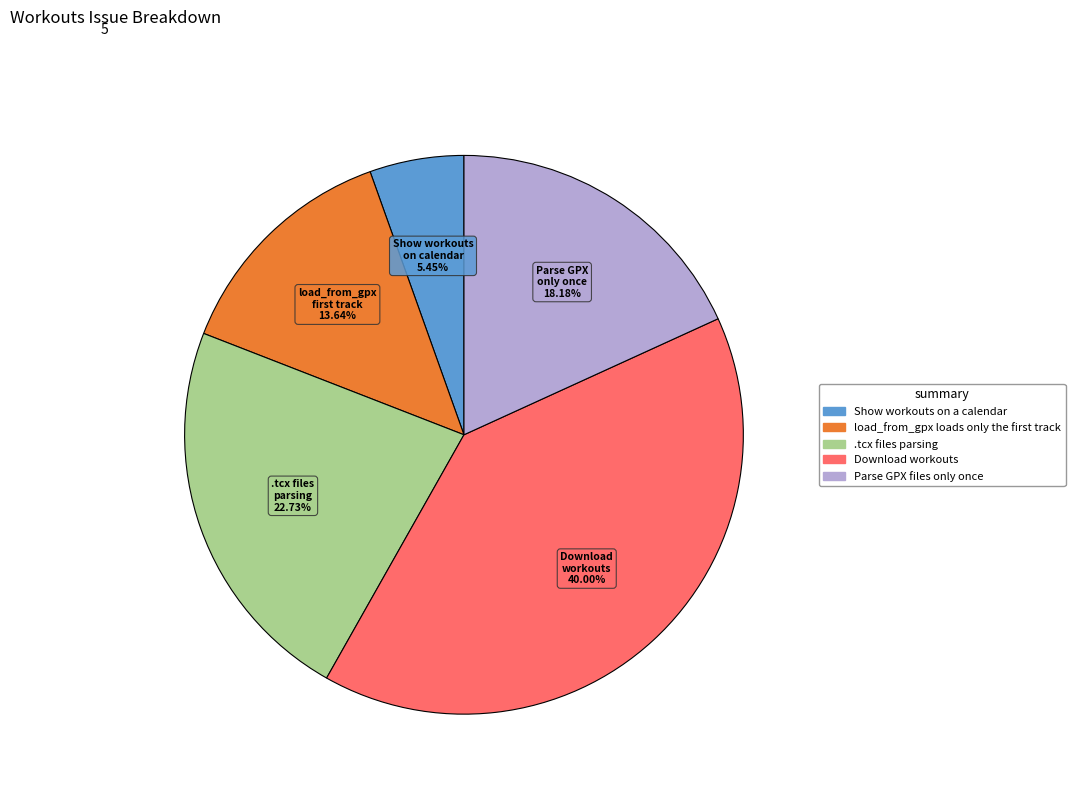

Do .tcx files parsing and Parse GPX files only once together represent more than half of the pie?

No